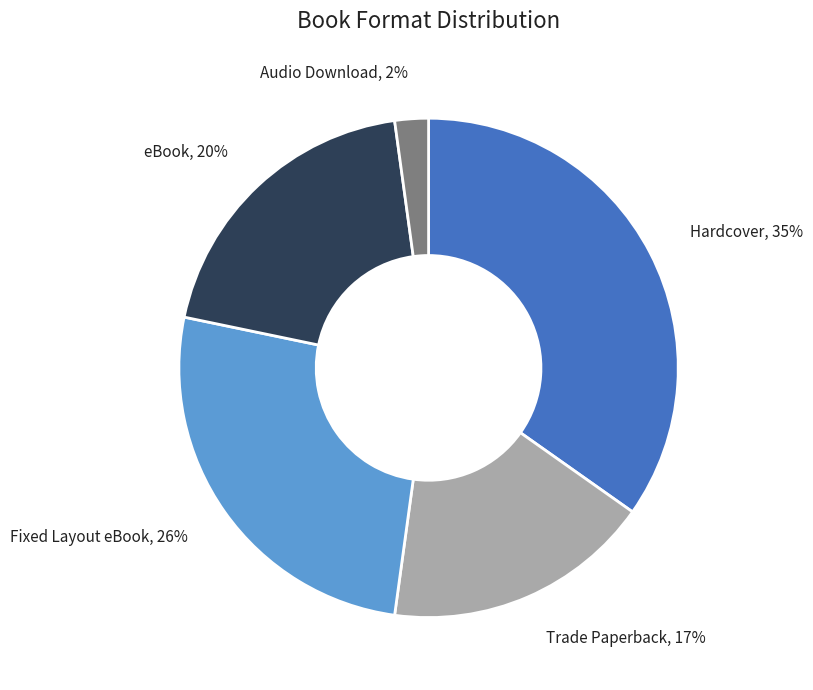

Approximately how many times larger is the value at Trade Paperback compared to Fixed Layout eBook?

0.7